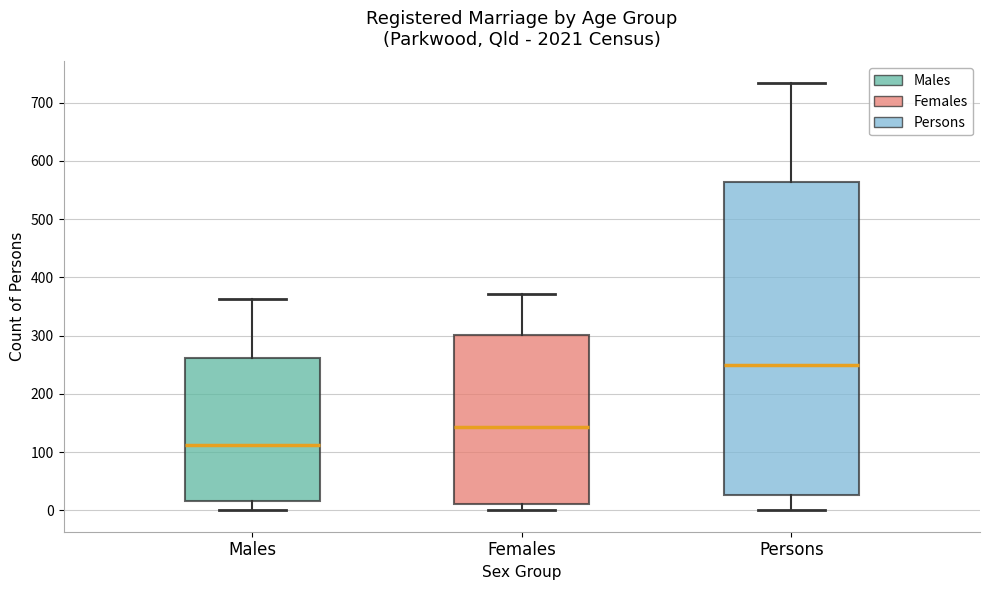

Comparing the boxes themselves (not the whiskers), which one is the tallest?

Persons